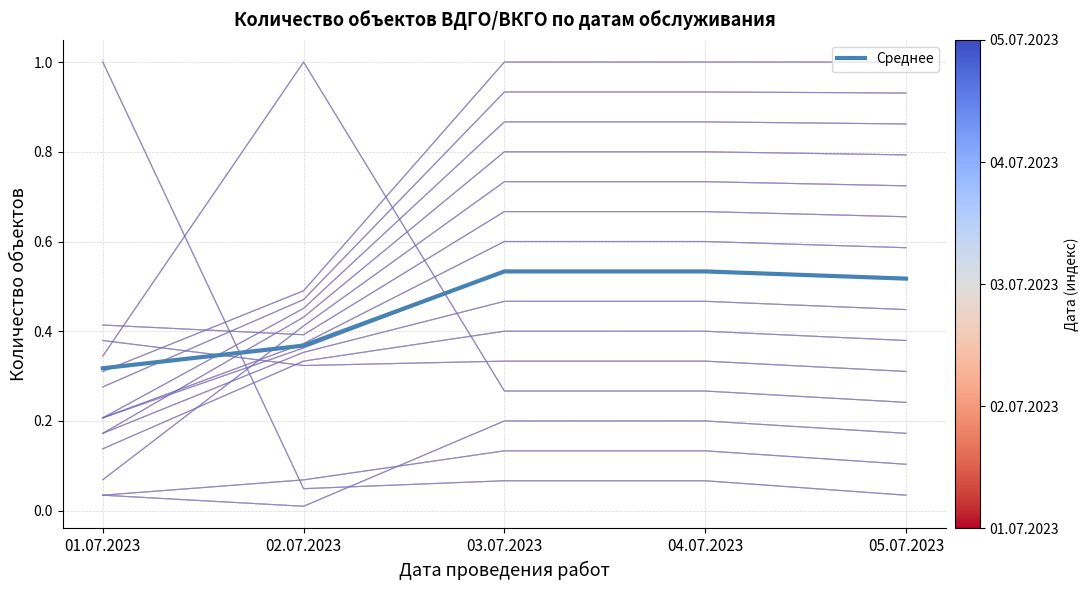

Which category has the highest value across all series?

03.07.2023